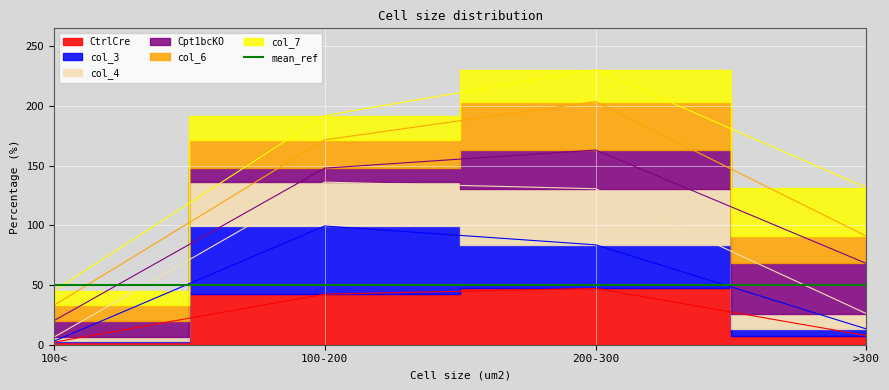

Is the value of col_4 at 200-300 greater than the value of CtrlCre at 200-300?

Yes